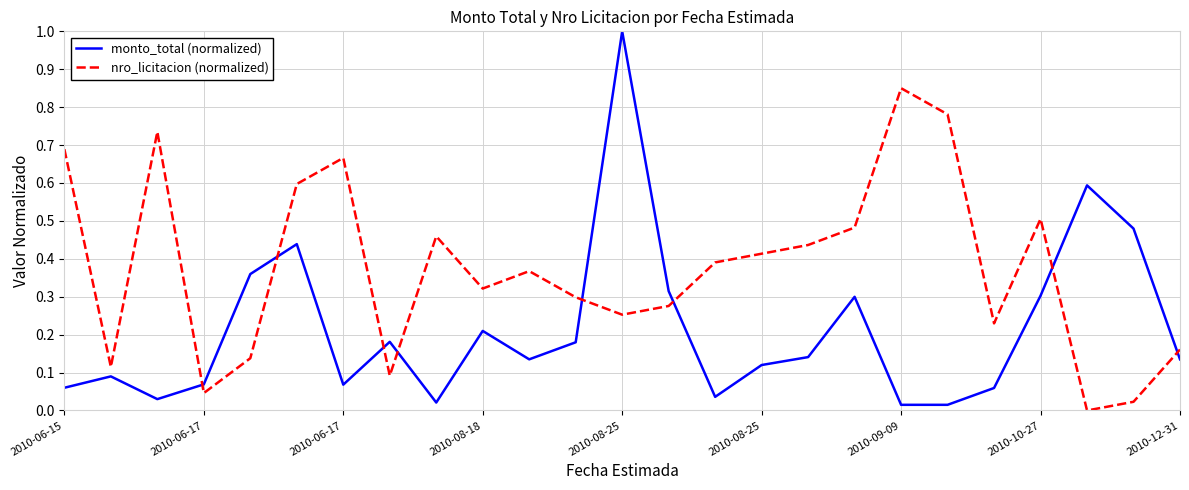

What is the difference between the maximum and minimum values in the monto_total (normalized) series?

1.0